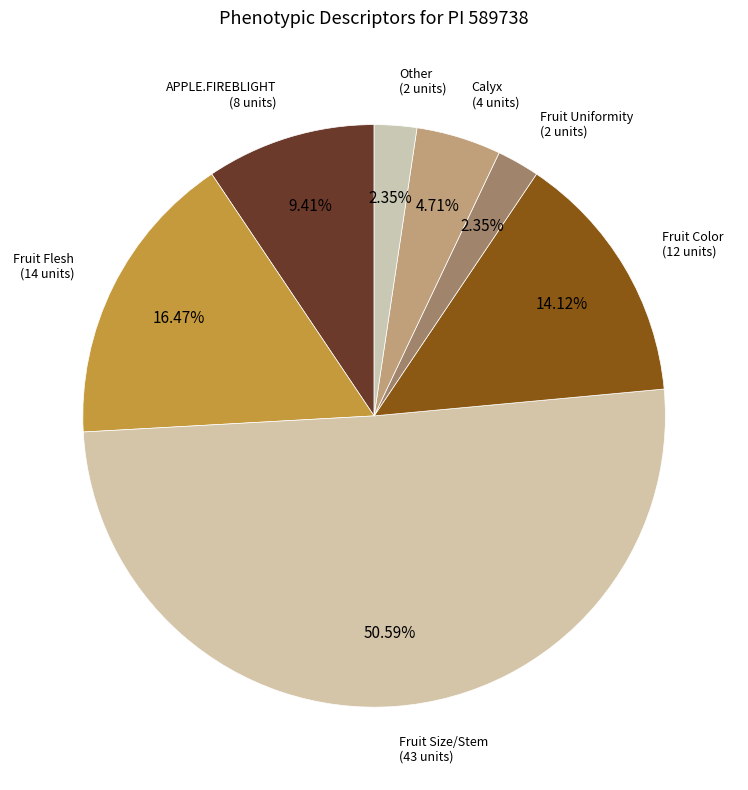

How many segments does this pie chart have?

7